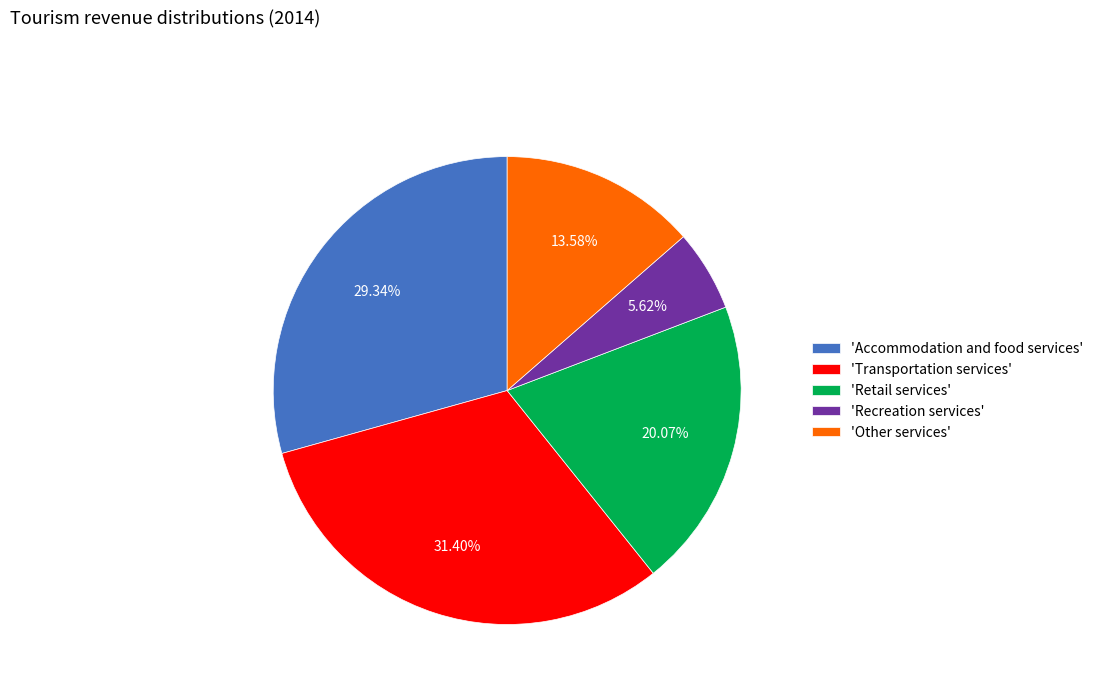

Is there any slice that represents more than half of the pie?

No